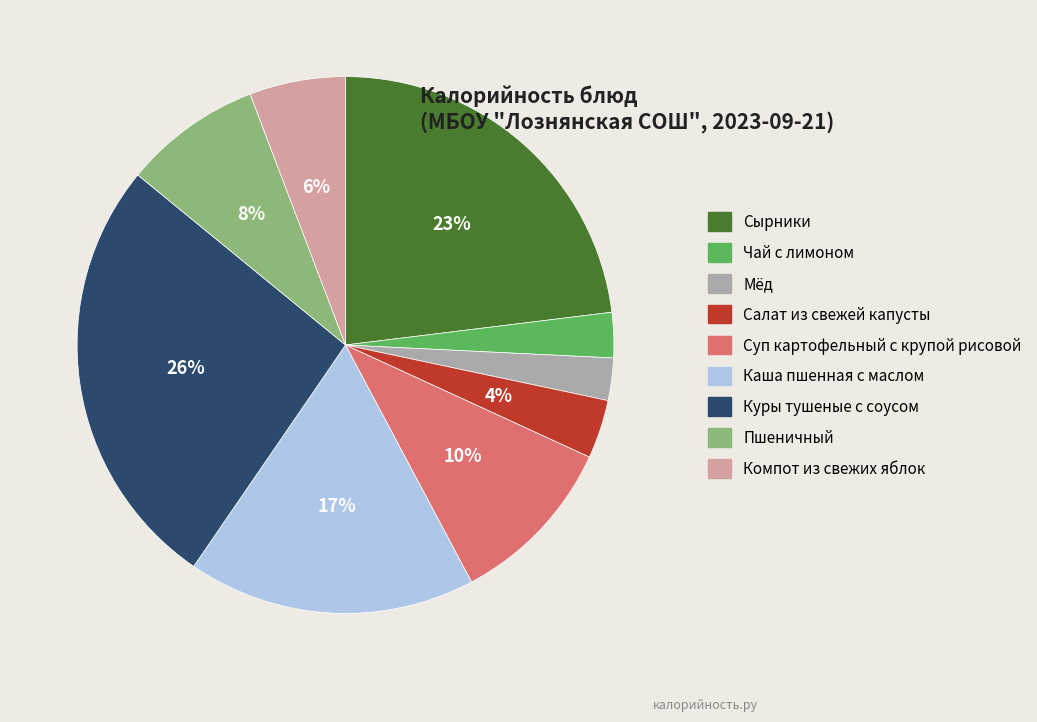

To the nearest percent, what is the average slice percentage?

11%